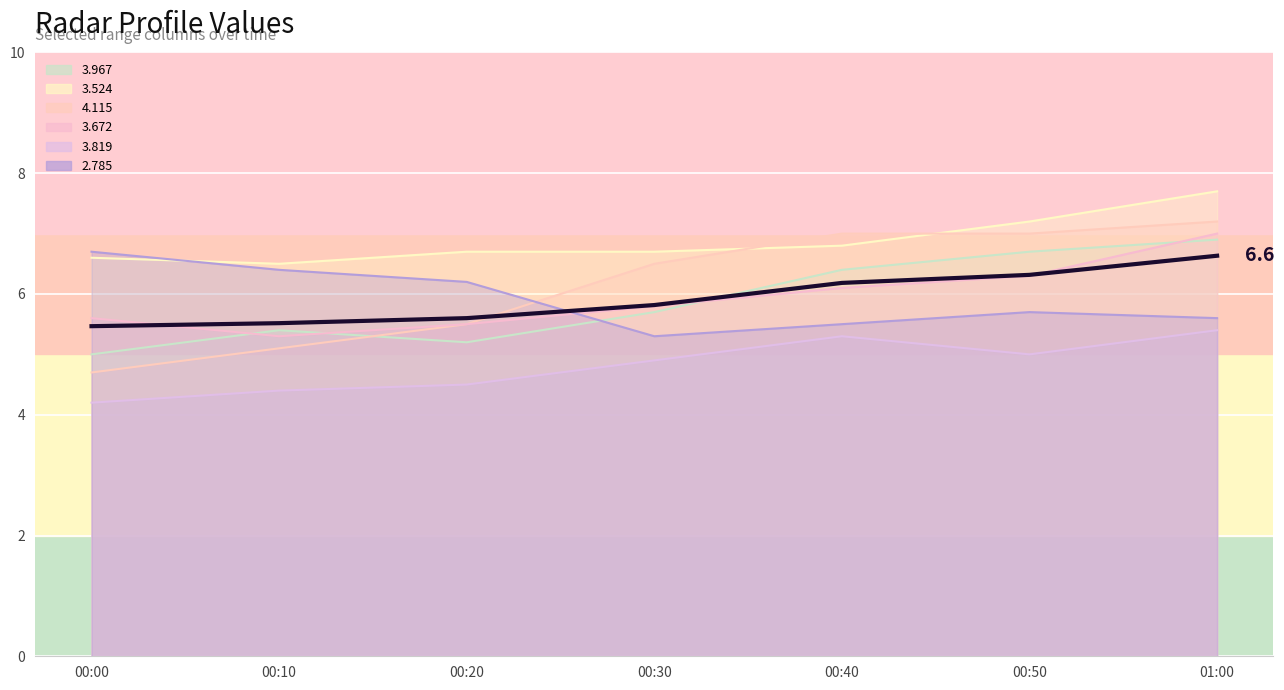

How many distinct data groups are displayed?

1